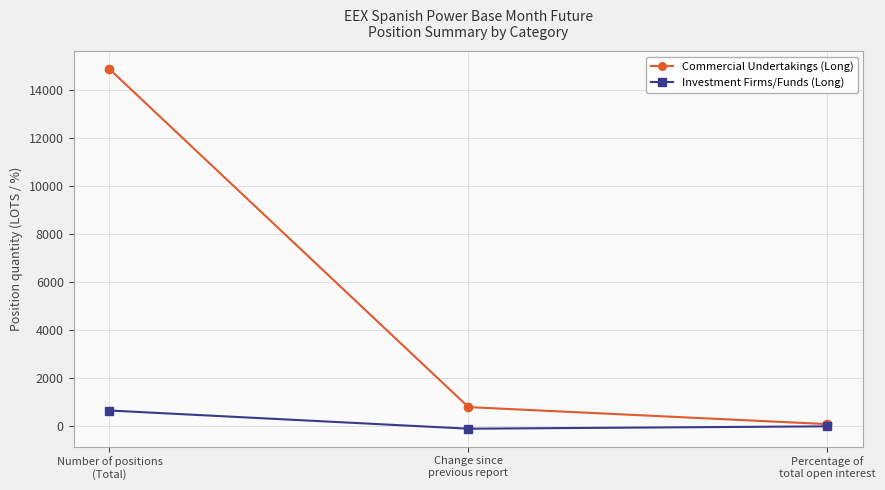

Rank the series by their average value, from highest to lowest.

Commercial Undertakings (Long), Investment Firms/Funds (Long)